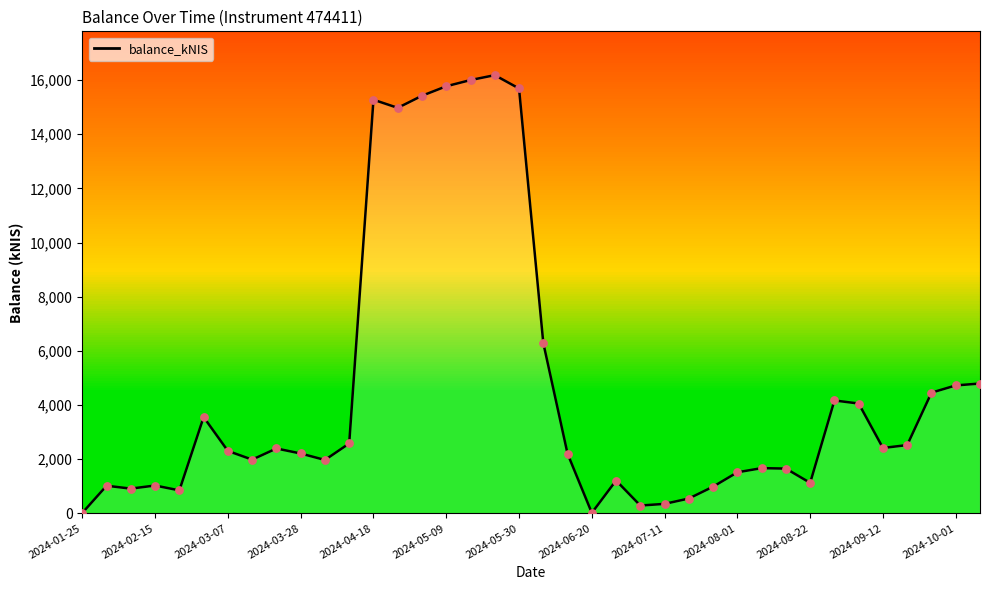

What is the greatest value displayed?

16179.9